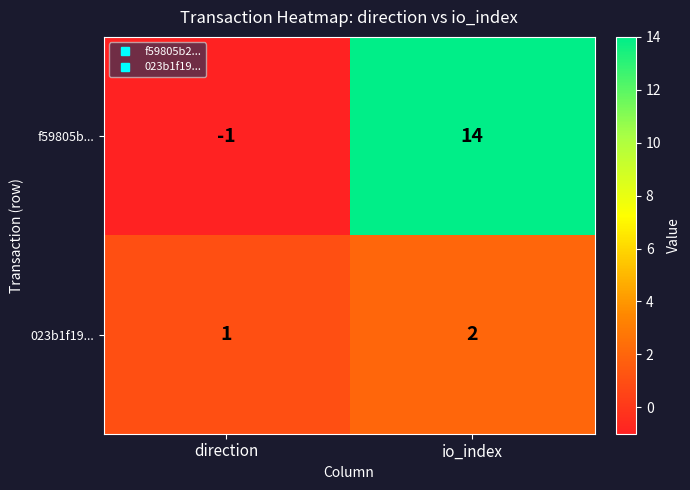

Reading left to right, list all the values displayed in this chart.

f59805b...: -1	14
023b1f19...: 1	2